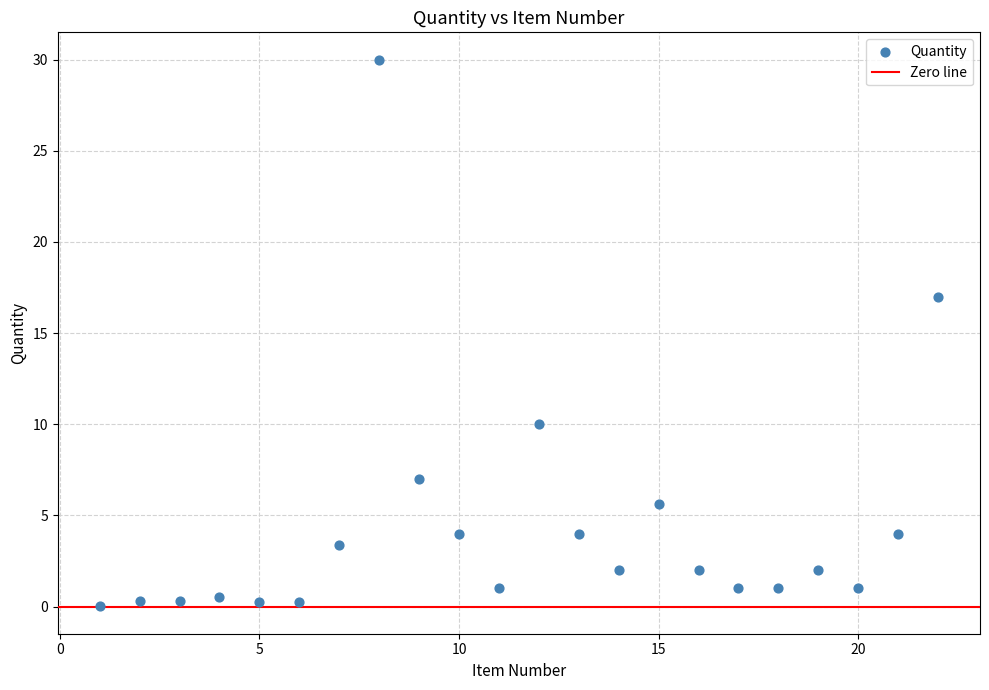

What Y value in the scatter plot is closest to 15?

17.0